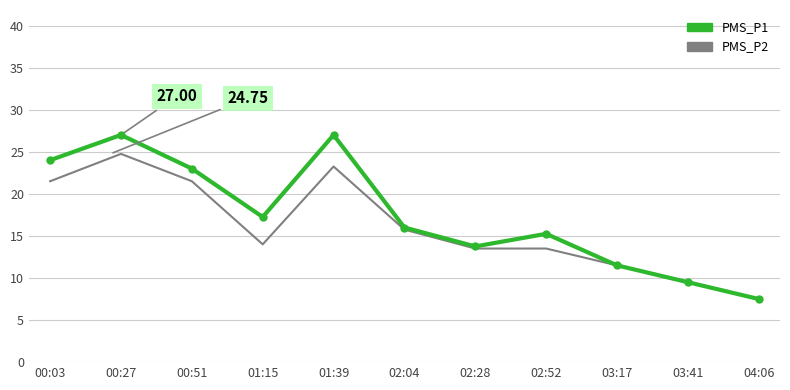

What is the difference between the highest and lowest values at 00:03?

2.5